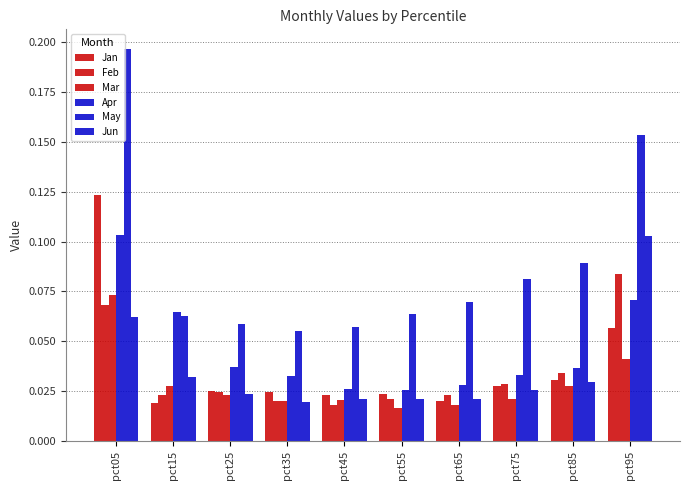

Rank the series by their maximum value, from highest to lowest.

May, Jan, Apr, Jun, Feb, Mar